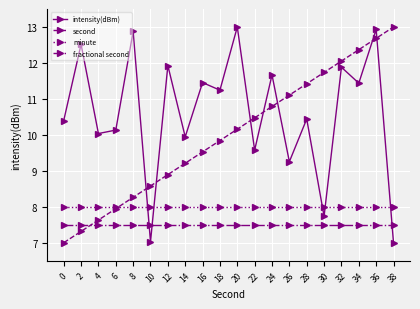

Which series changed the most between 28 and 32?

intensity(dBm)